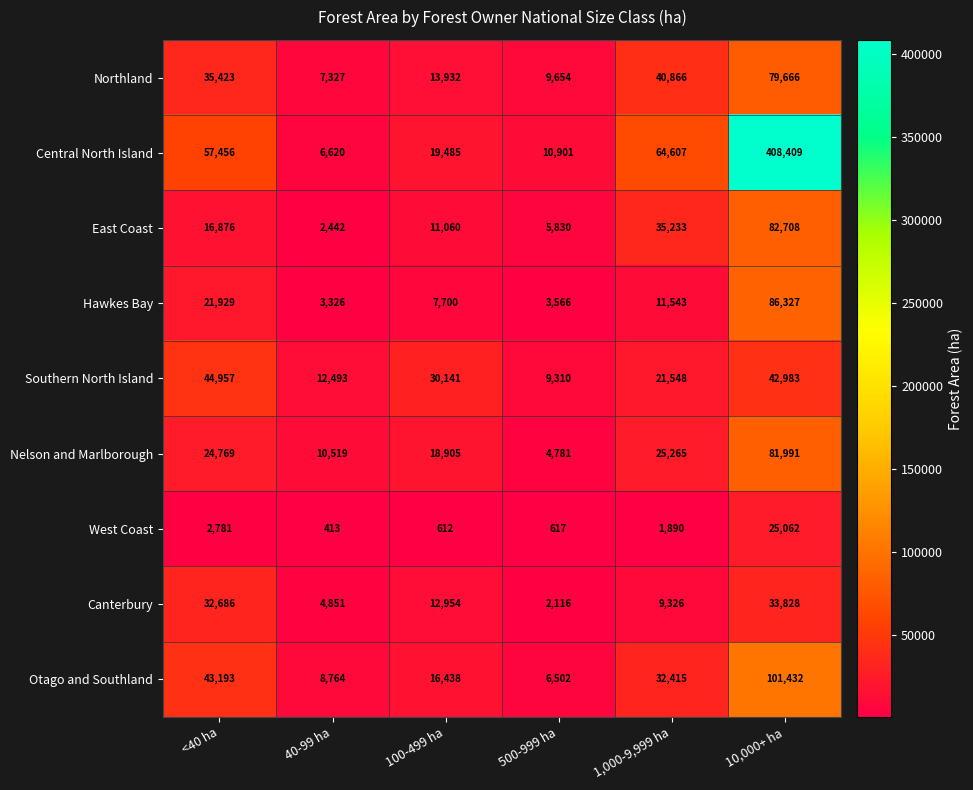

Which series has the largest total across all categories?

Central North Island